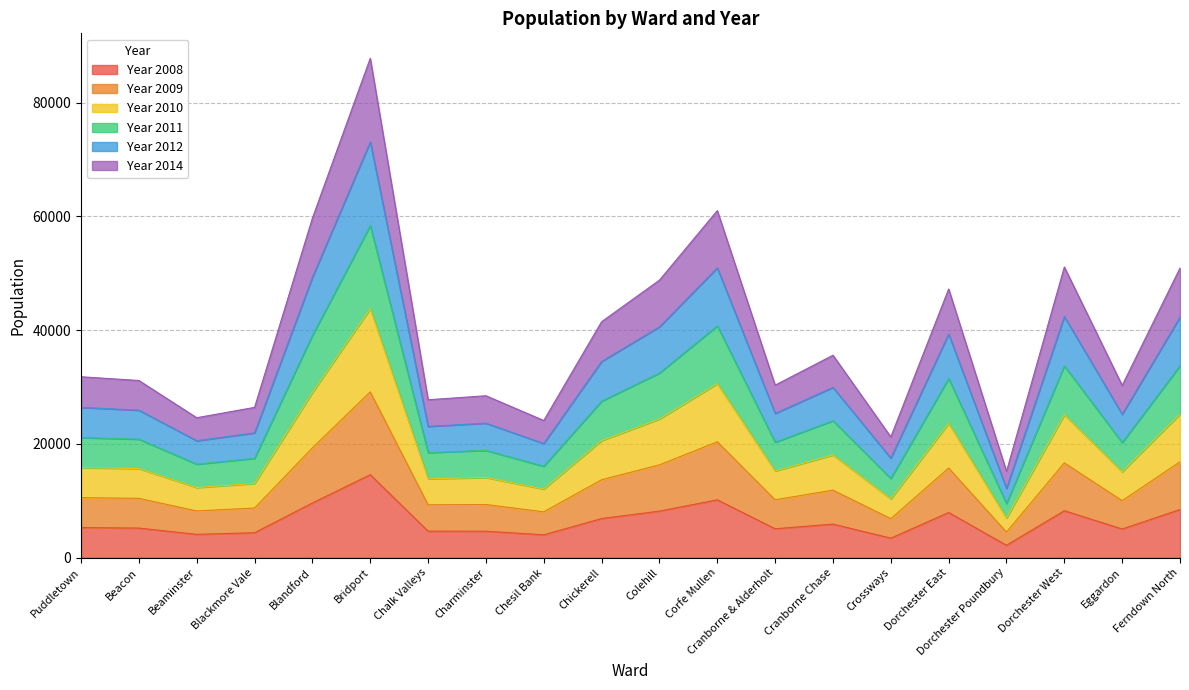

The value of Year 2014 at Dorchester Poundbury is 6478. True or false?

False